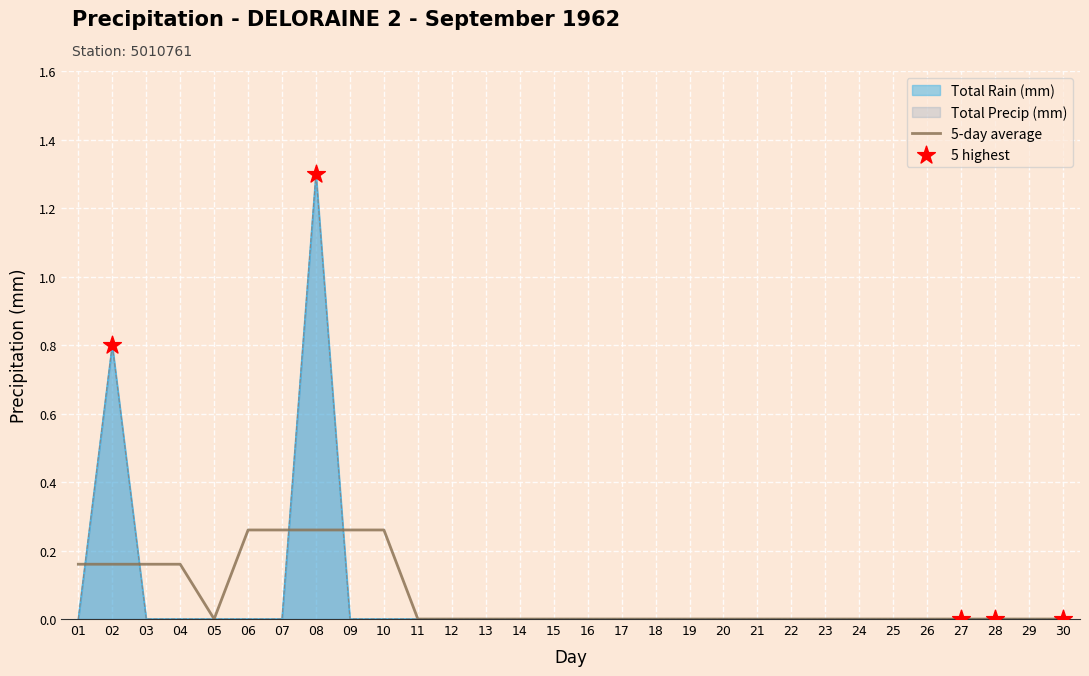

At how many categories does at least one series exceed 0?

2